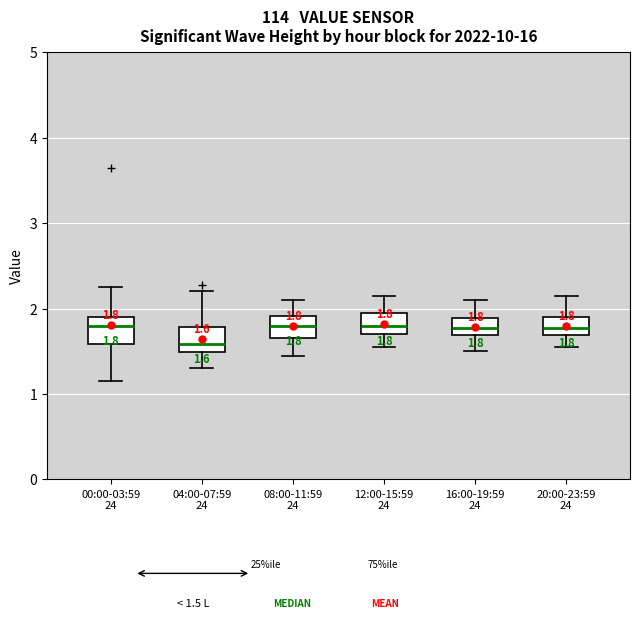

Which box has the lowest median line?

04:00-07:59 24